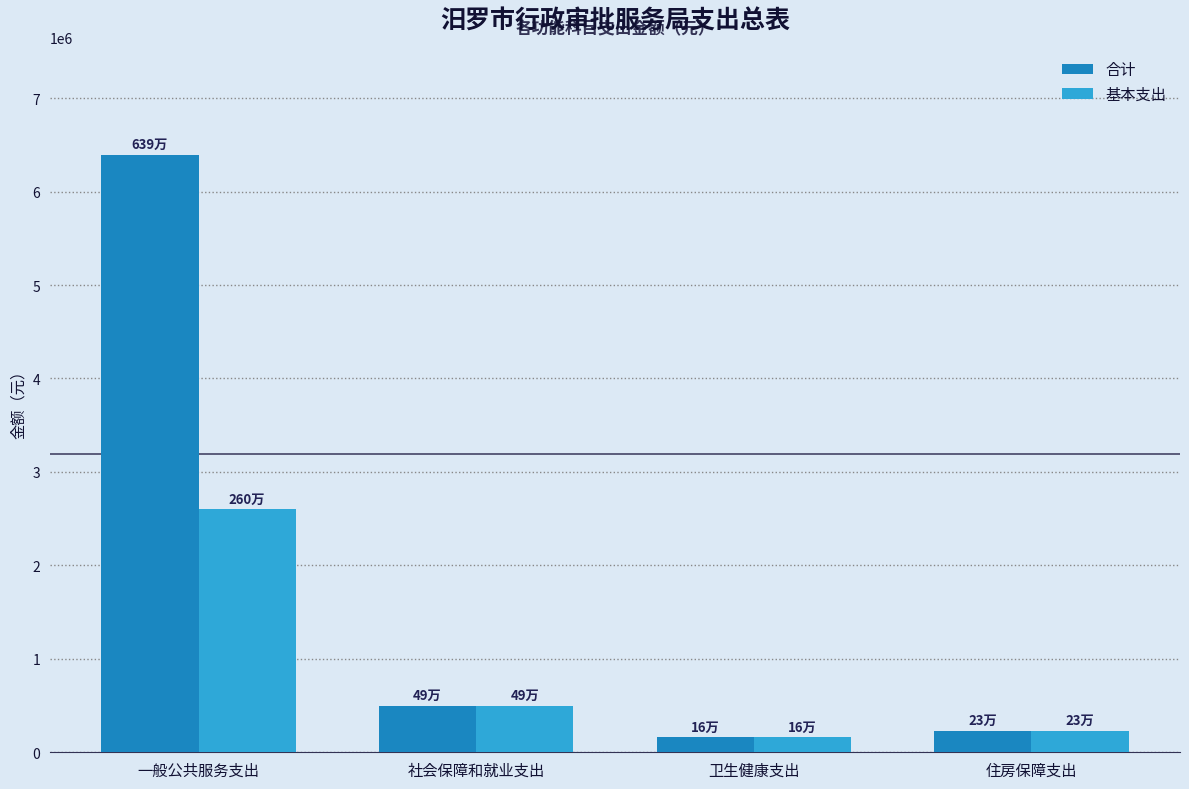

What is the difference between the maximum and minimum values in the 合计 series?

6230596.7